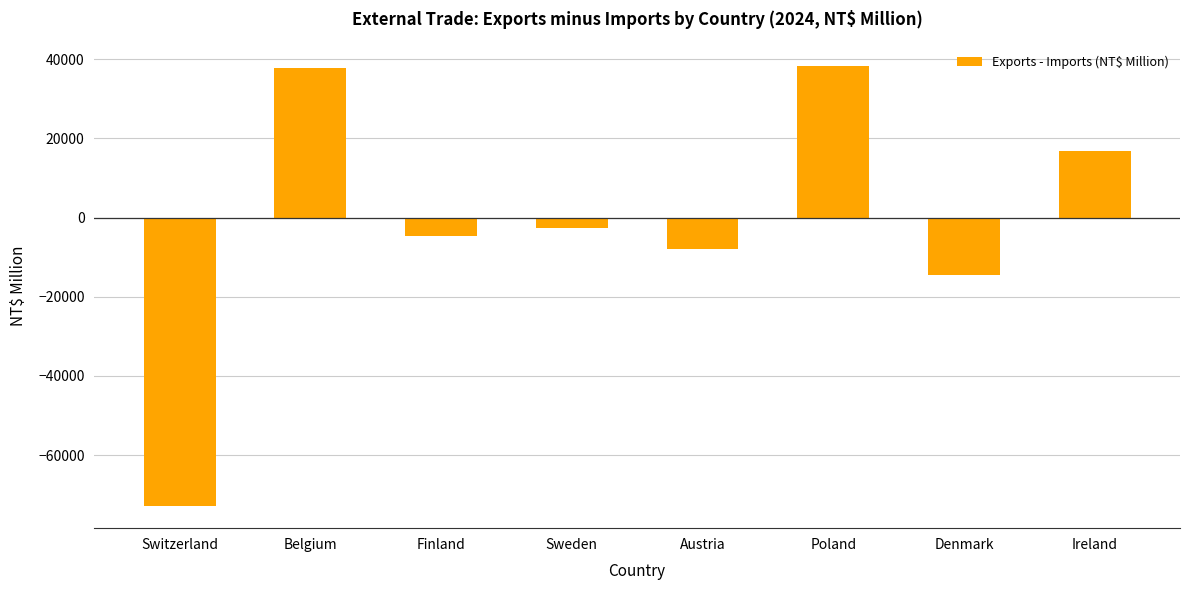

What is the sum of the values at Poland and Ireland?

54936